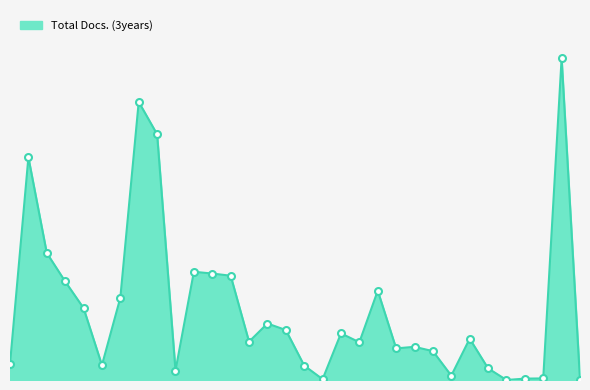

Does the chart display data point markers on the line(s)?

No